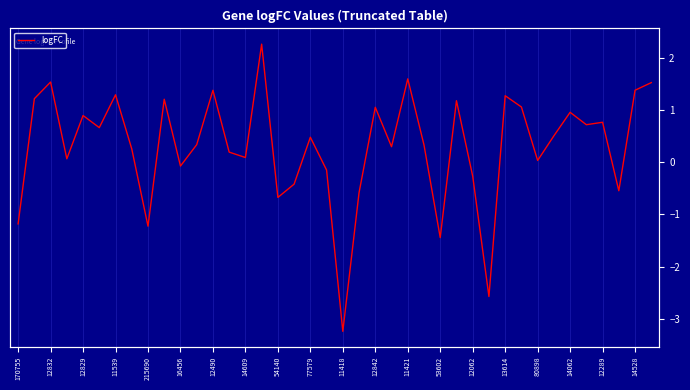

What value does the data have at 170755?

-1.2